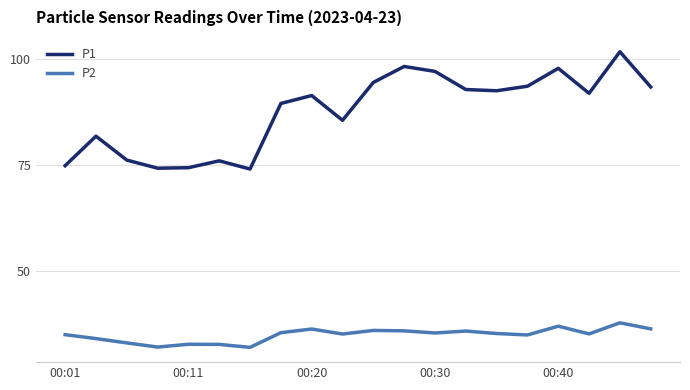

Rank the series by their maximum value, from highest to lowest.

P1, P2